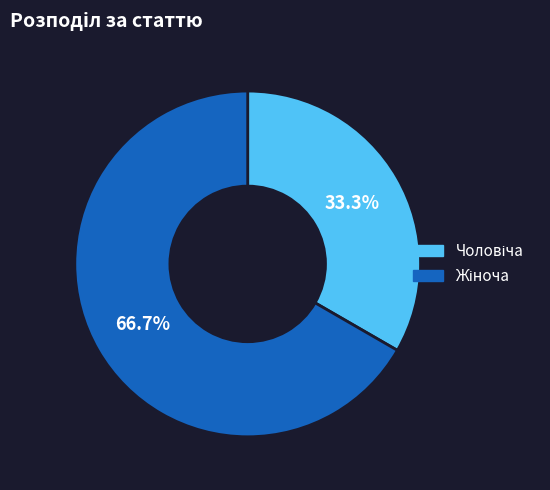

Is there any slice that represents more than half of the pie?

Yes